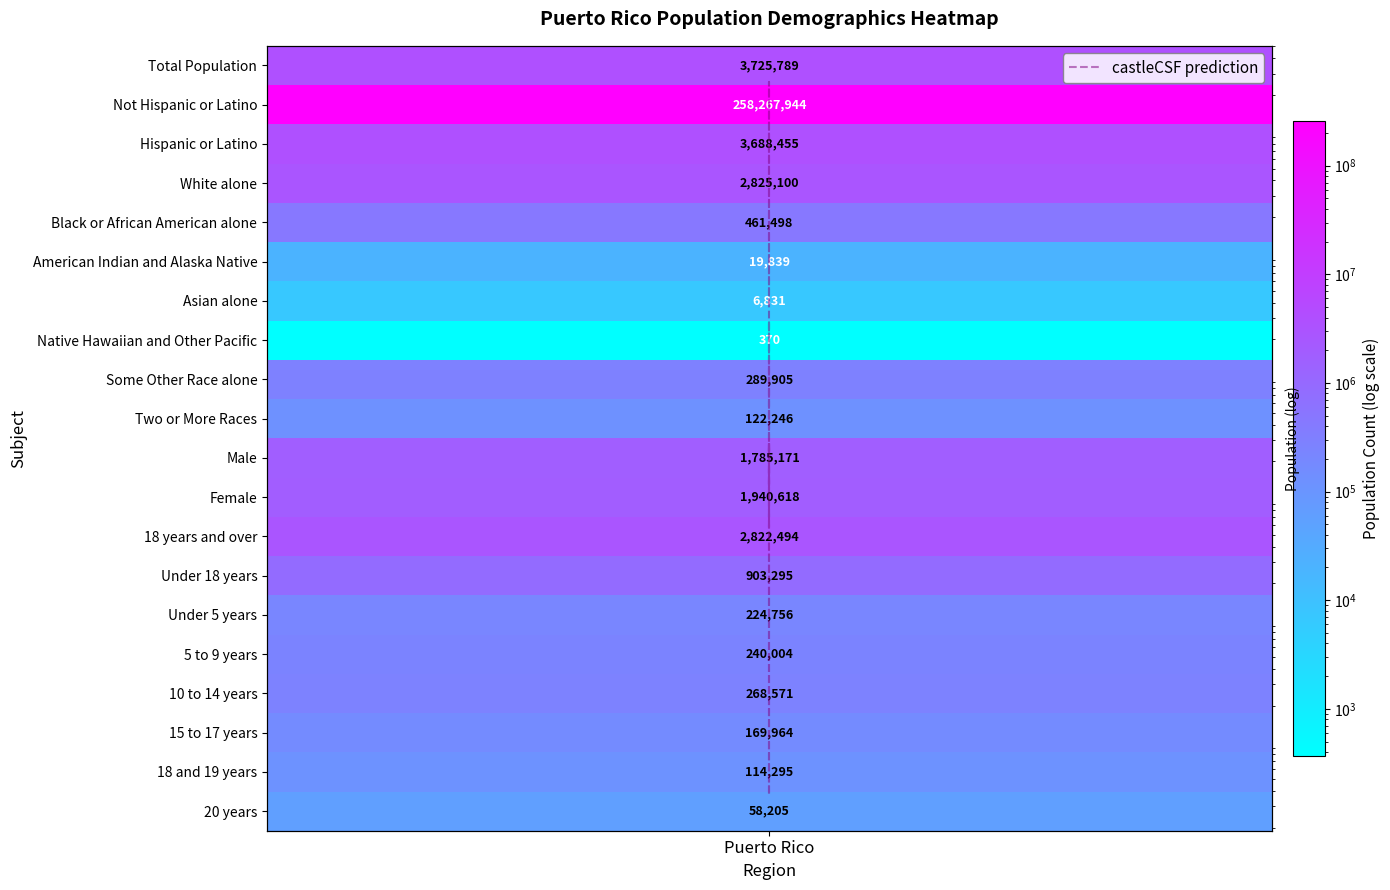

What is the sum of all values?

277935350